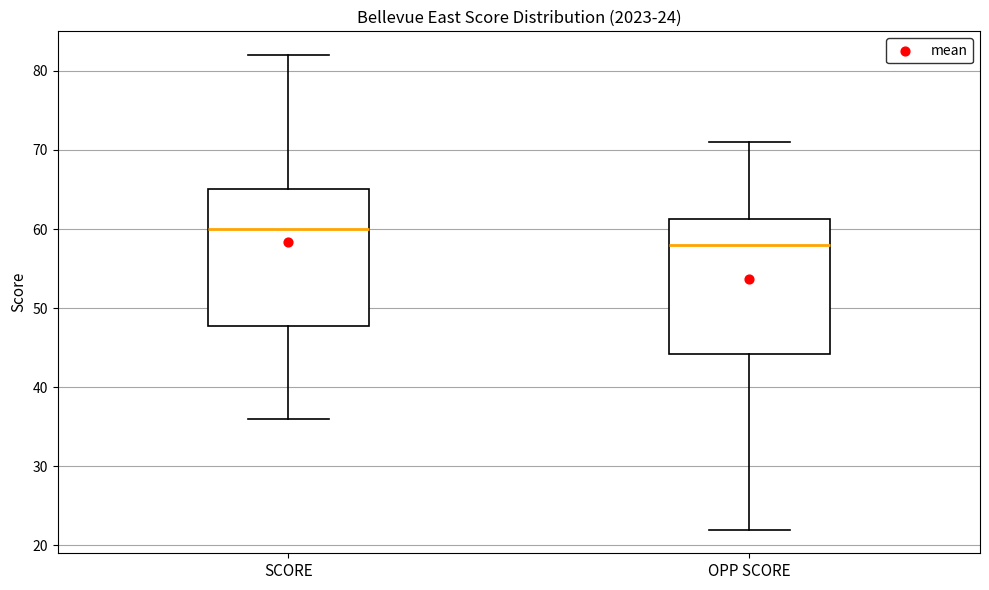

Which box has the lowest median line?

OPP SCORE